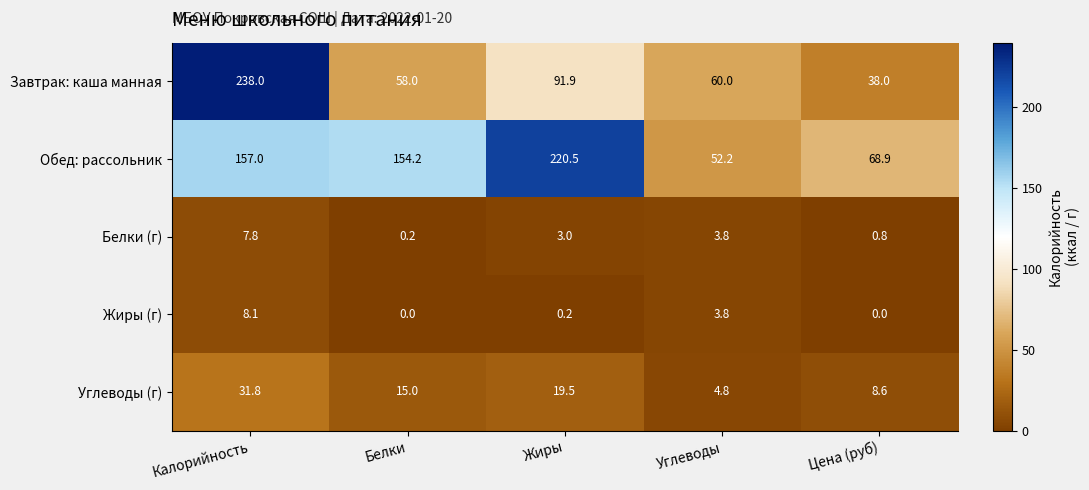

Is it true that Завтрак: каша манная equals 38.0 at Цена (руб)?

True